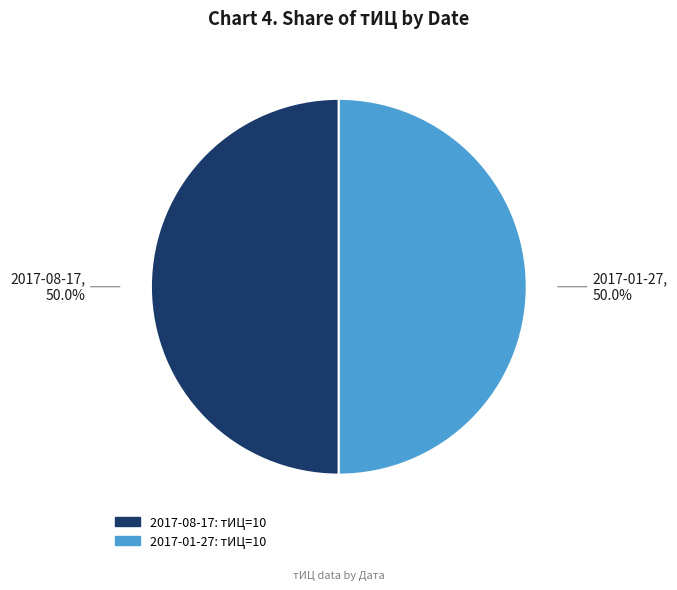

How many slices are in this pie chart?

2